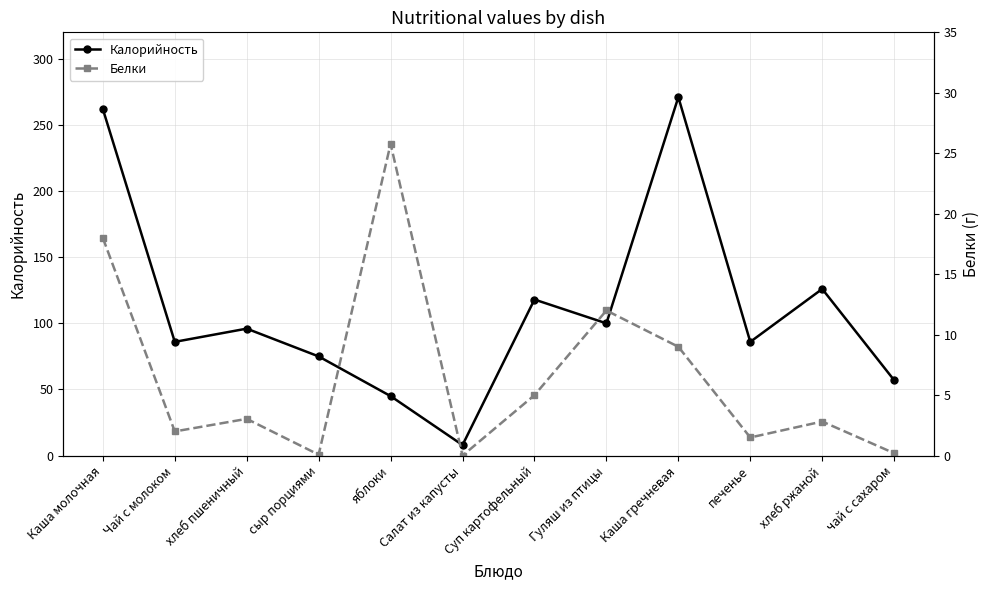

Which has a higher value, Чай с молоком or Салат из капусты?

Чай с молоком